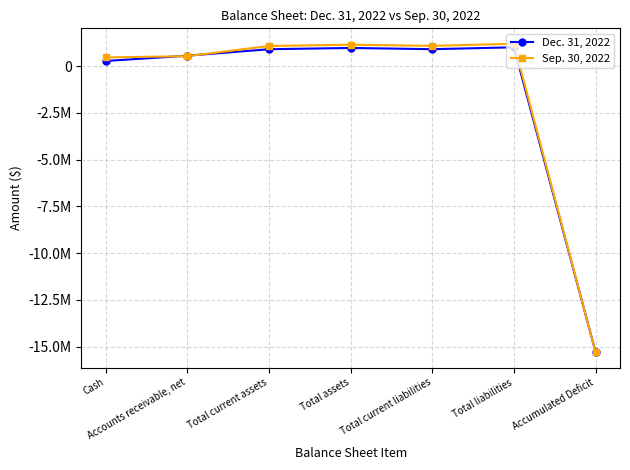

How many times do Dec. 31, 2022 and Sep. 30, 2022 cross each other?

3